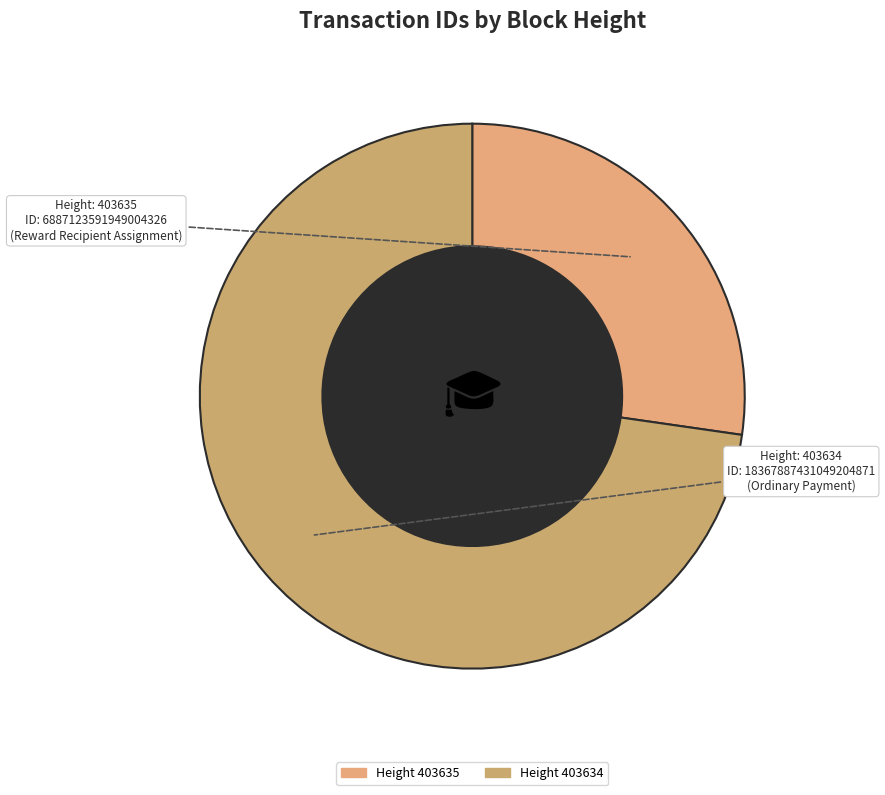

How many slices are in this pie chart?

2